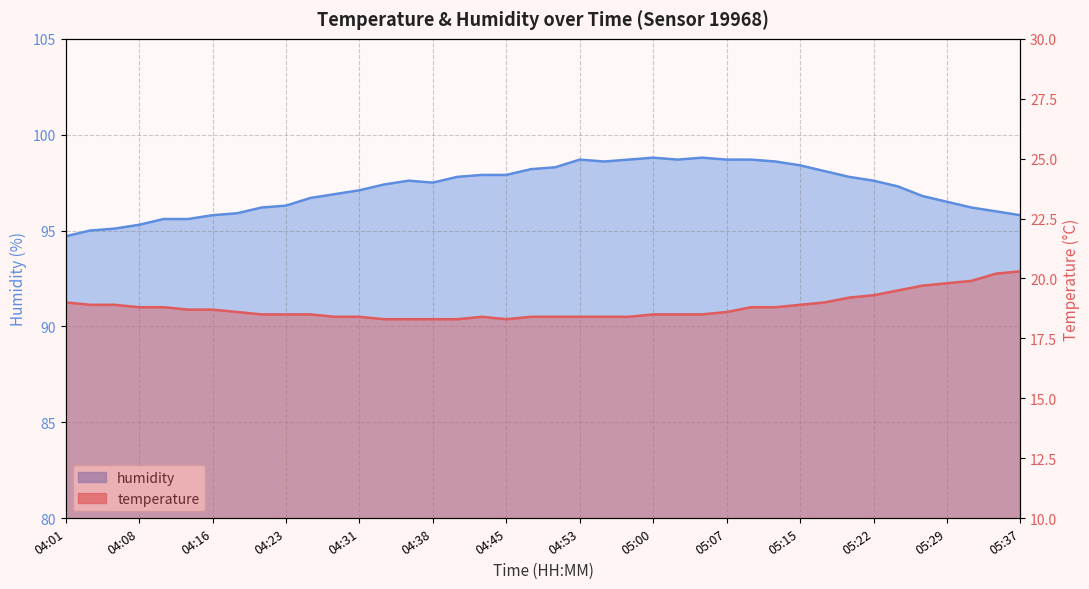

At which category does temperature reach its first local valley?

04:45